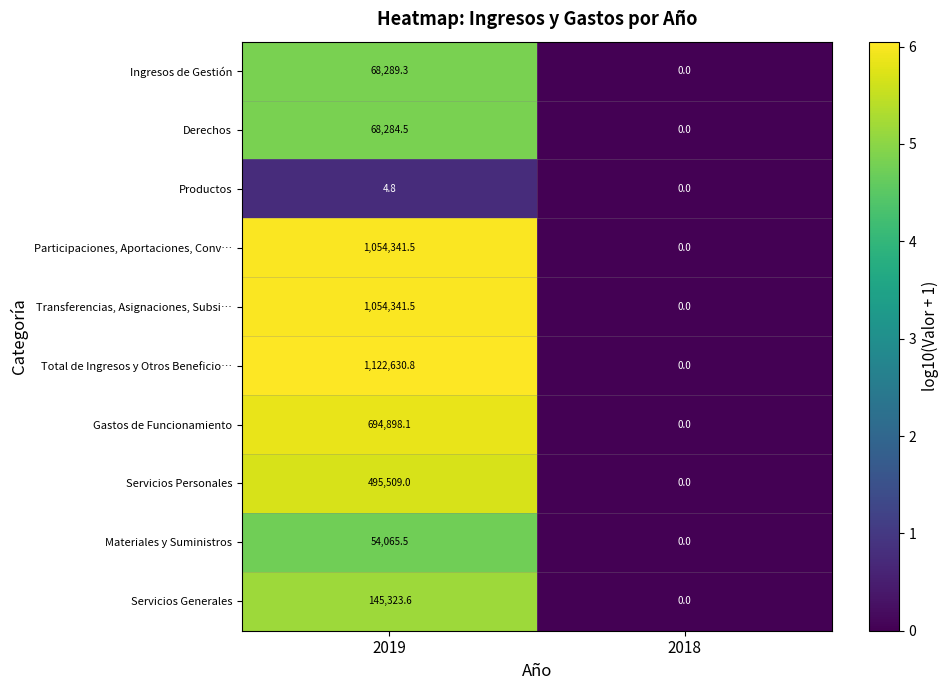

What is the sum of all Ingresos de Gestión values?

68289.3